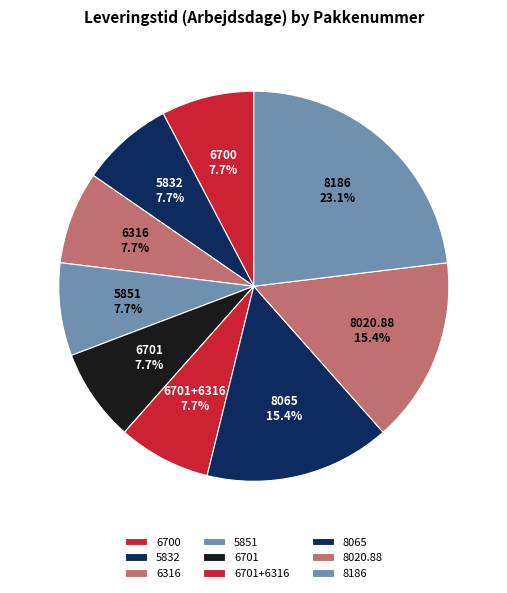

What is the largest slice in the pie chart?

8186